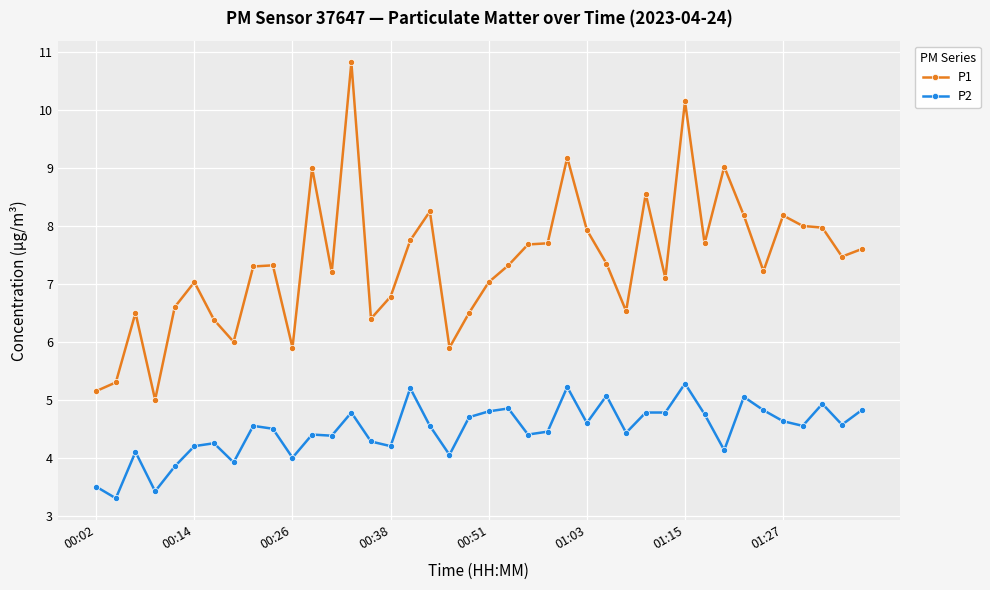

What are all the series names shown in the legend?

P1, P2